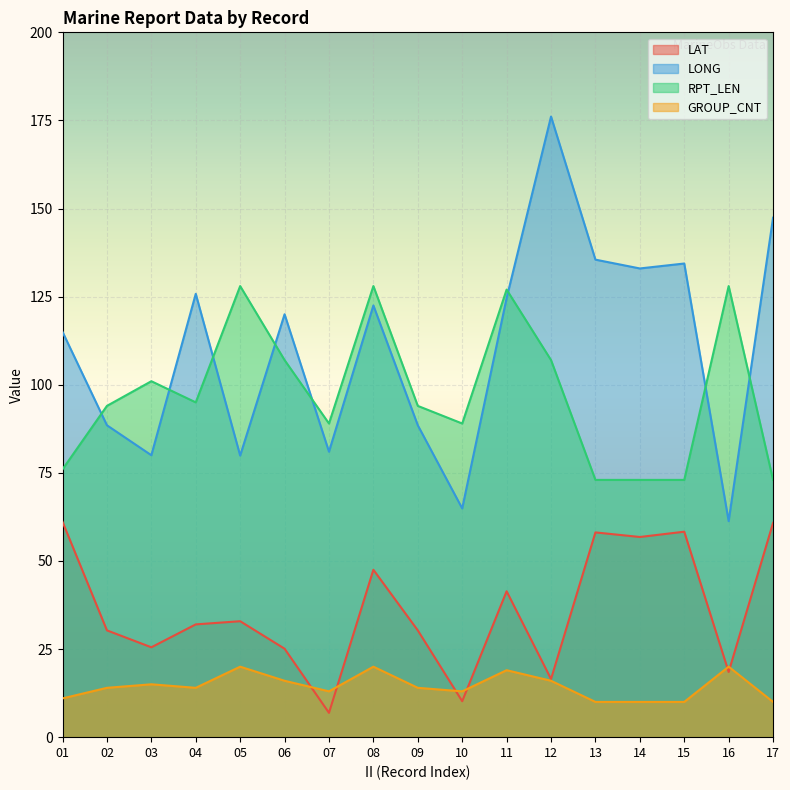

Rank the series at 02 from highest to lowest value.

RPT_LEN, LONG, LAT, GROUP_CNT